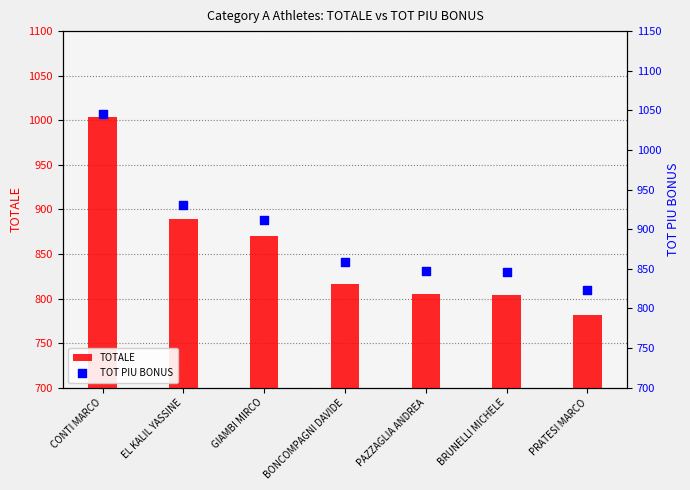

Which series has the largest Y range (max minus min)?

TOTALE